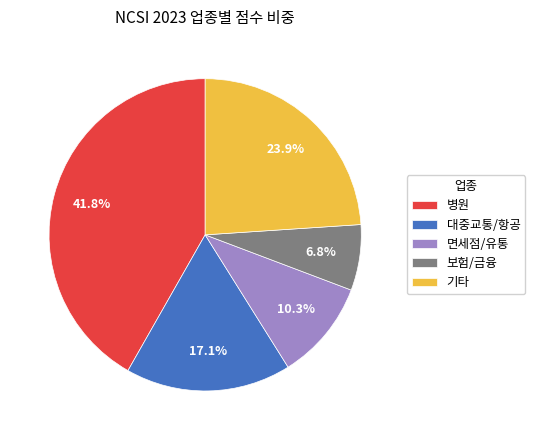

What is the smallest slice in the pie chart?

보험/금융